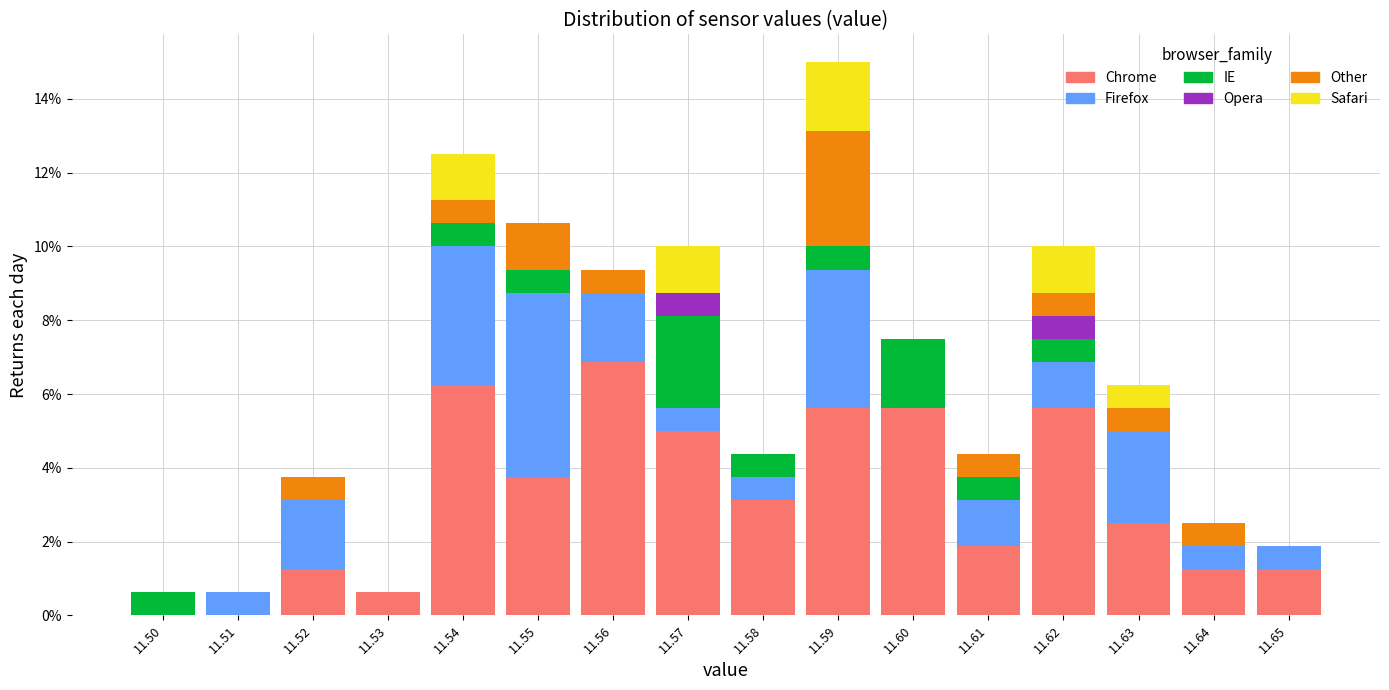

The value of Chrome at 11.52 is 1.2. True or false?

True